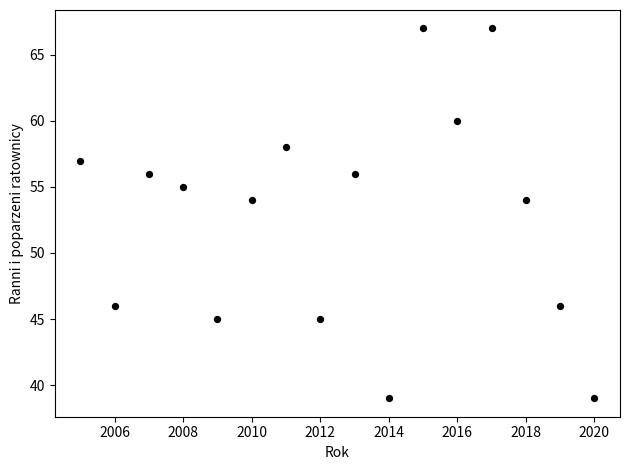

What is the range of Y values (max minus min)?

28